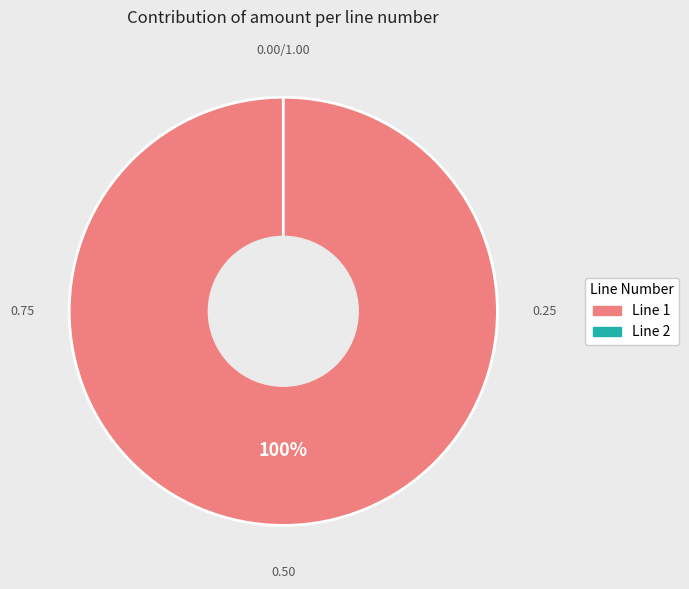

Do 2 and 1 together represent more than half of the pie?

Yes